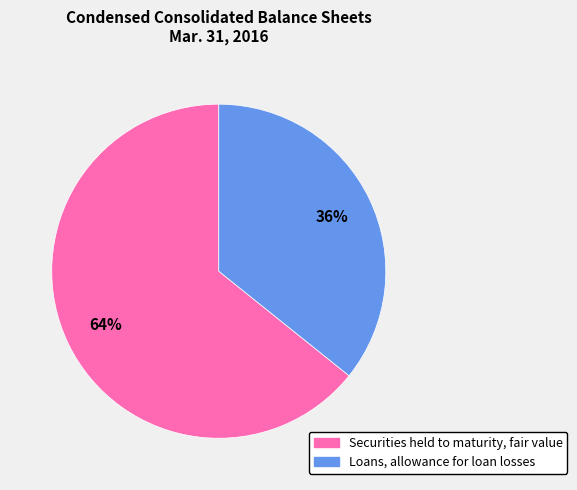

To the nearest percent, what portion does Securities held to maturity, fair value represent?

64%